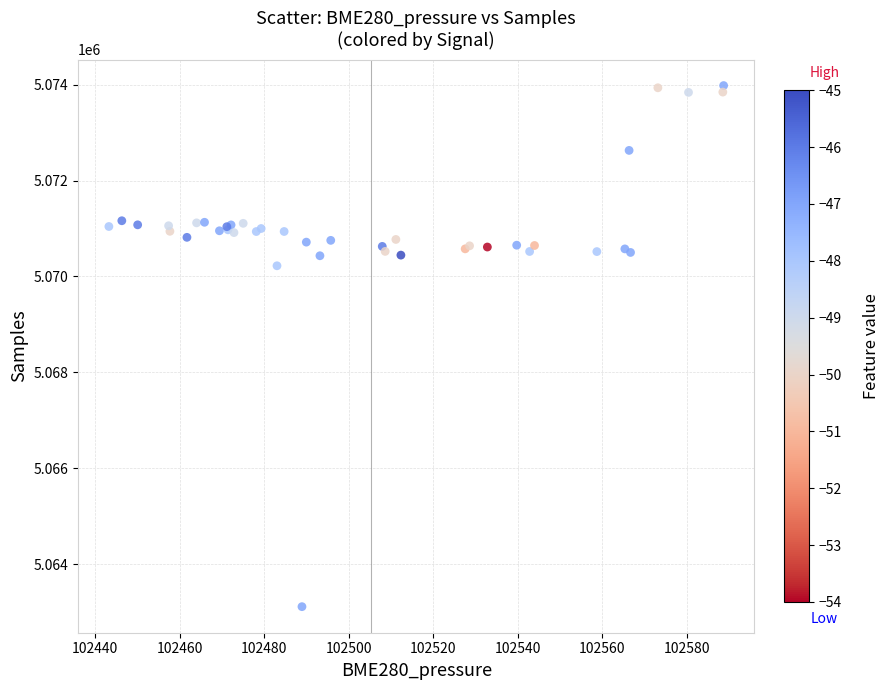

What Y value in the scatter plot is closest to 5068546?

5070222